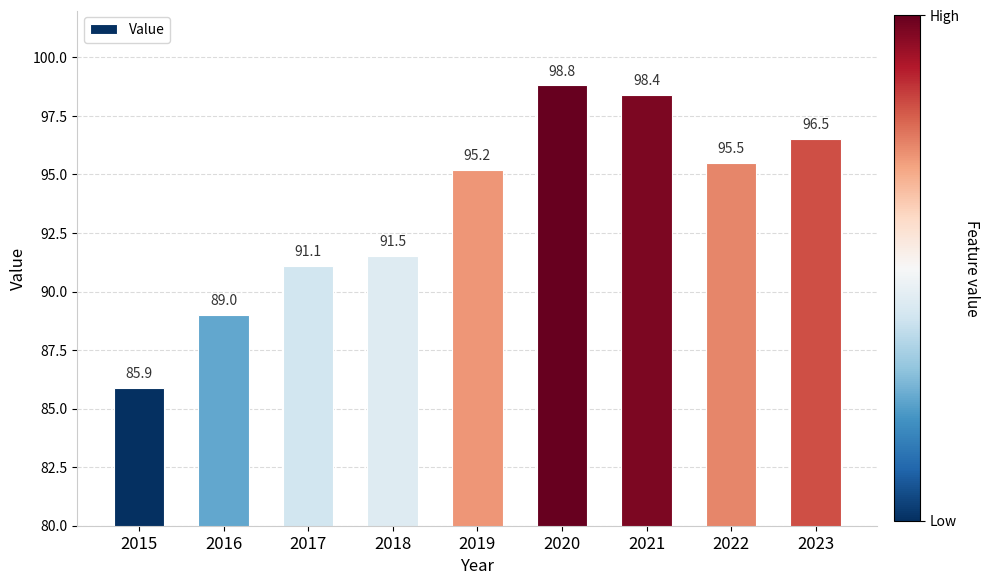

What is the change in value from 2015 to 2017?

+5.2